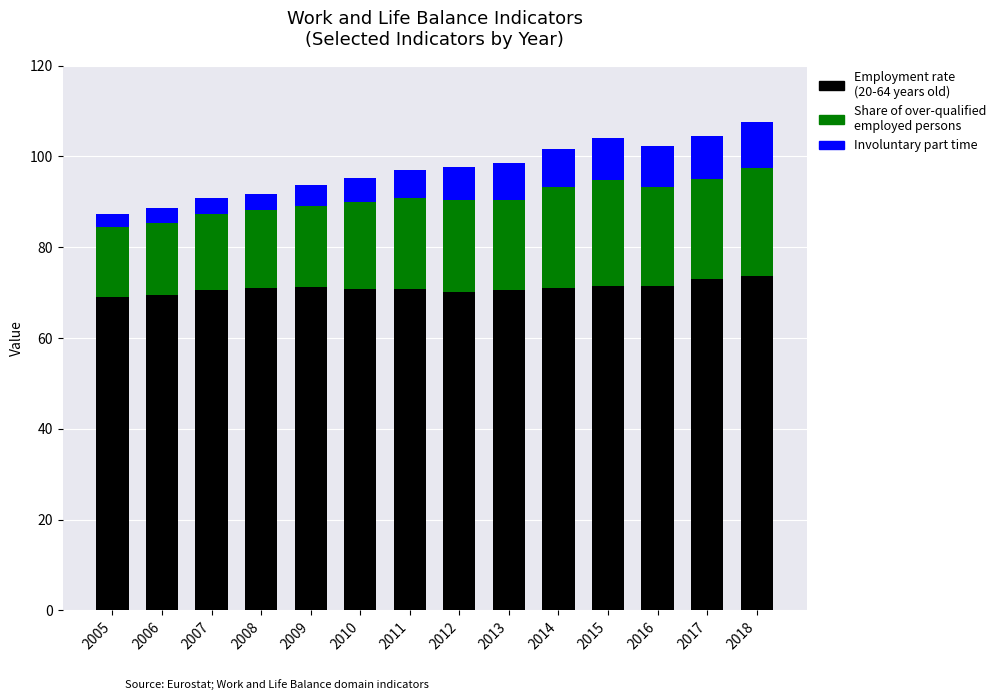

The value of Employment rate (20-64 years old) at 2009 is 37.1. True or false?

False